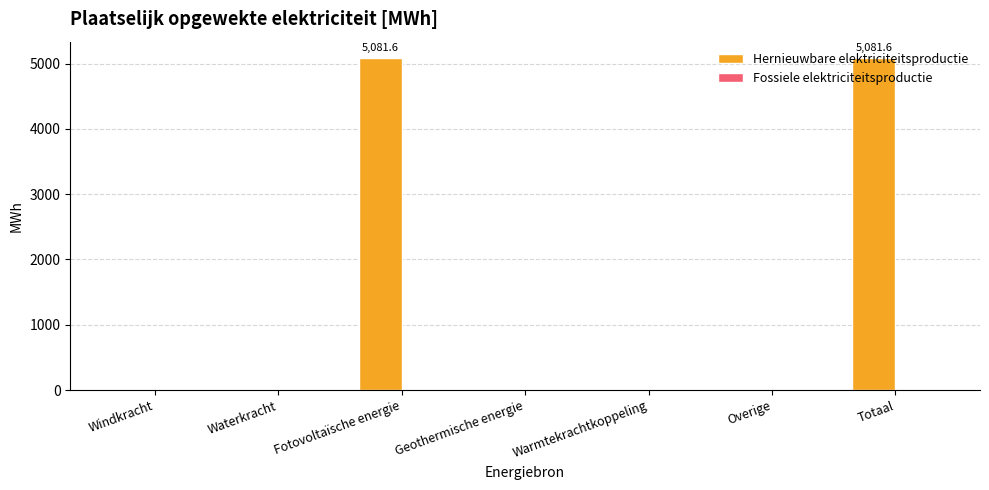

The value at Windkracht is 0.0. True or false?

True